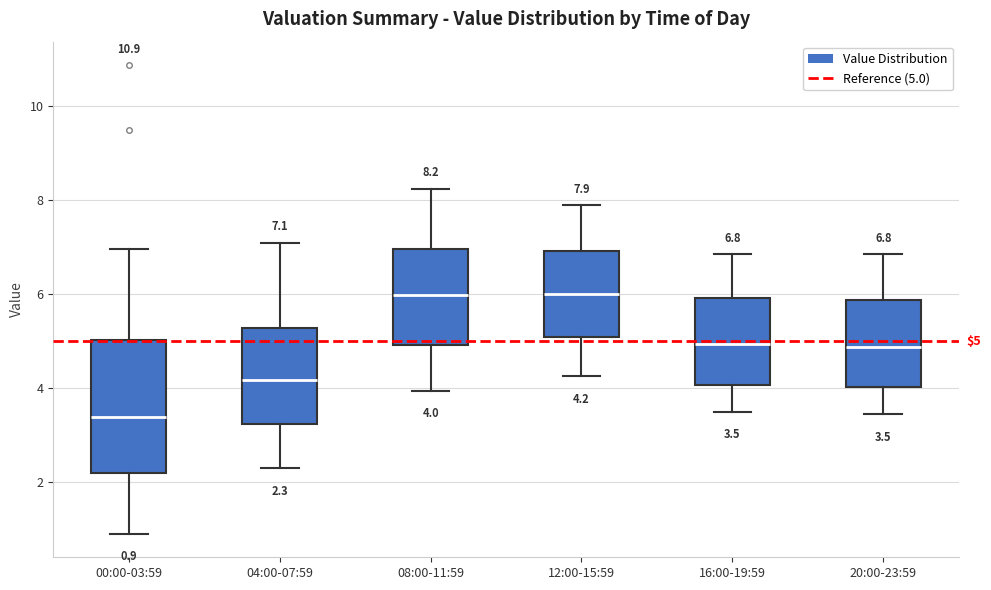

Comparing the boxes themselves (not the whiskers), which one is the tallest?

00:00-03:59